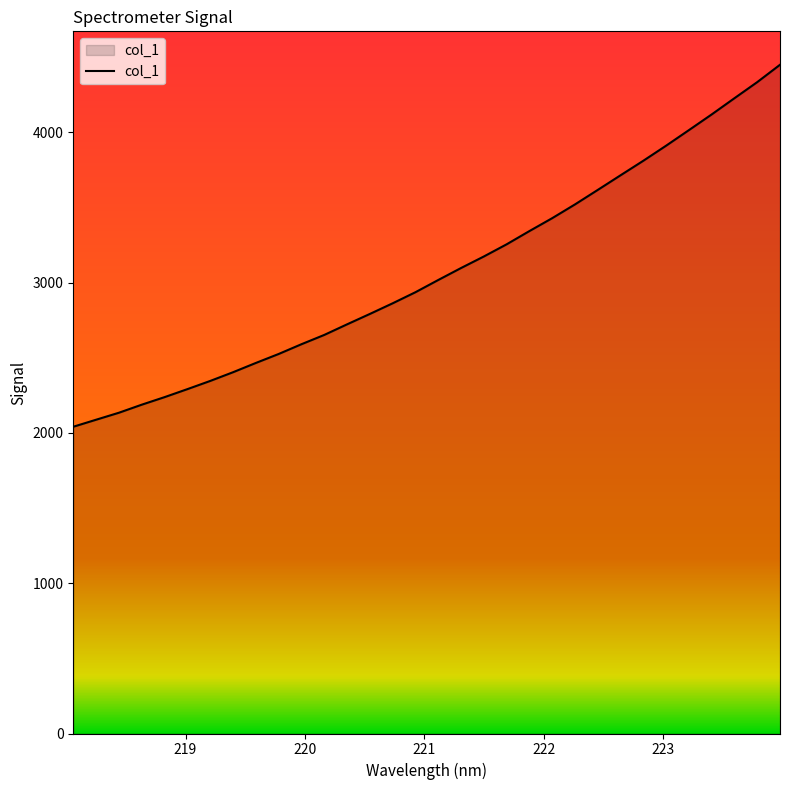

What is the greatest value displayed?

4449.5